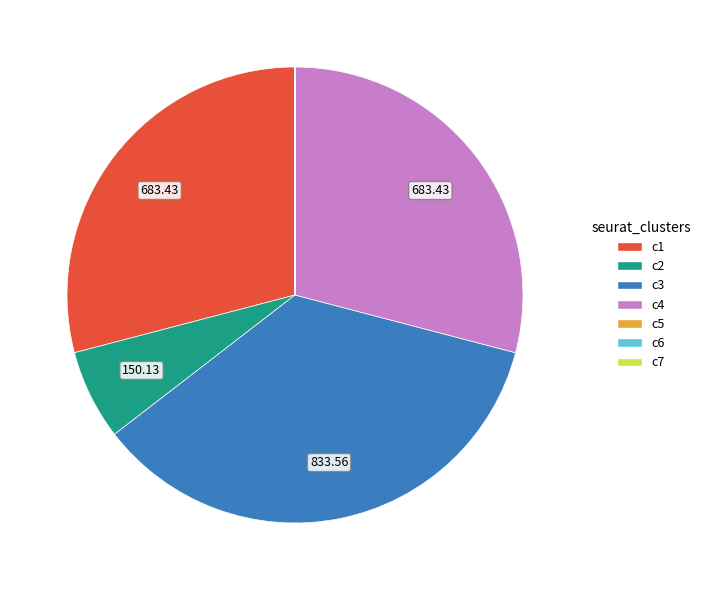

Is there a majority slice in this chart?

No